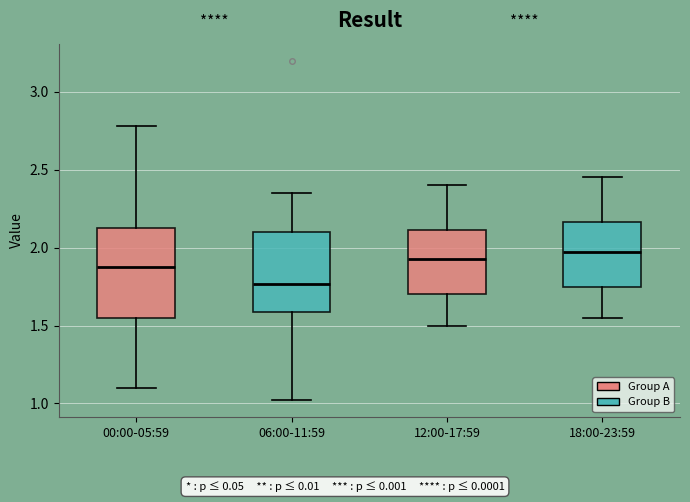

Comparing the boxes themselves (not the whiskers), which one is the tallest?

00:00-05:59